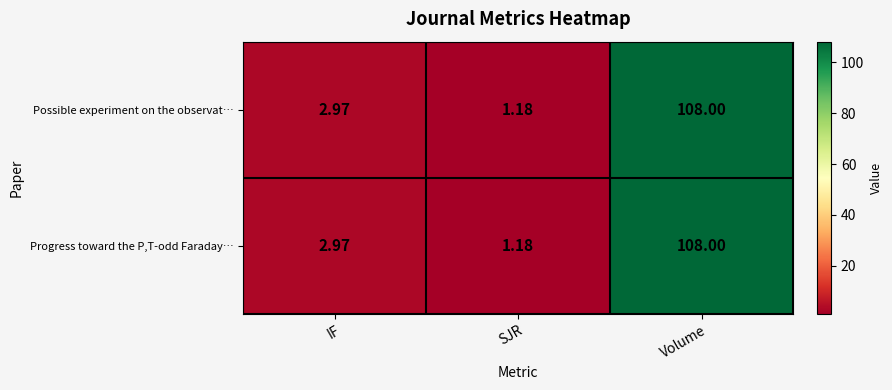

At which category is the sum across all series the highest?

Volume